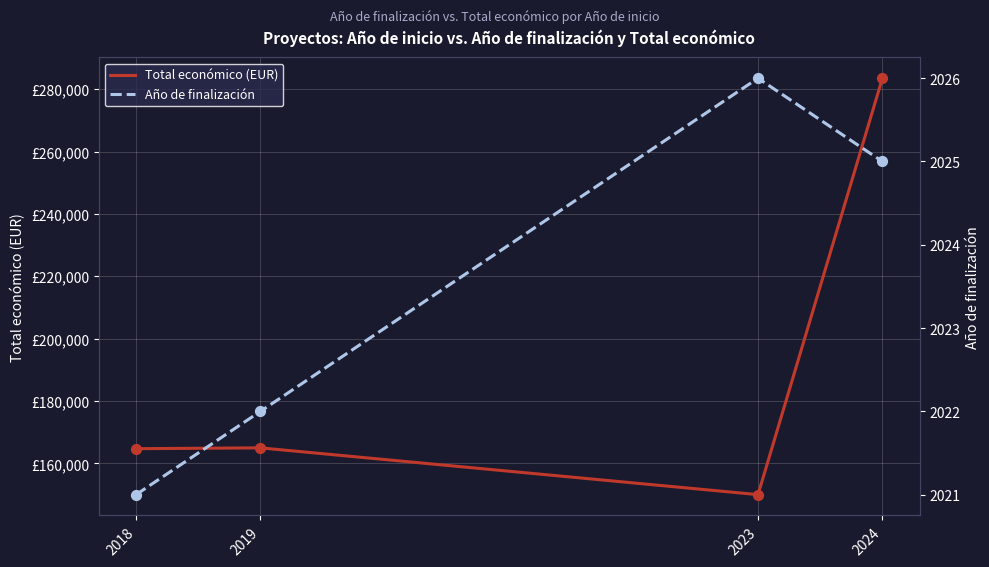

Which series has the largest total across all categories?

Total económico (EUR)